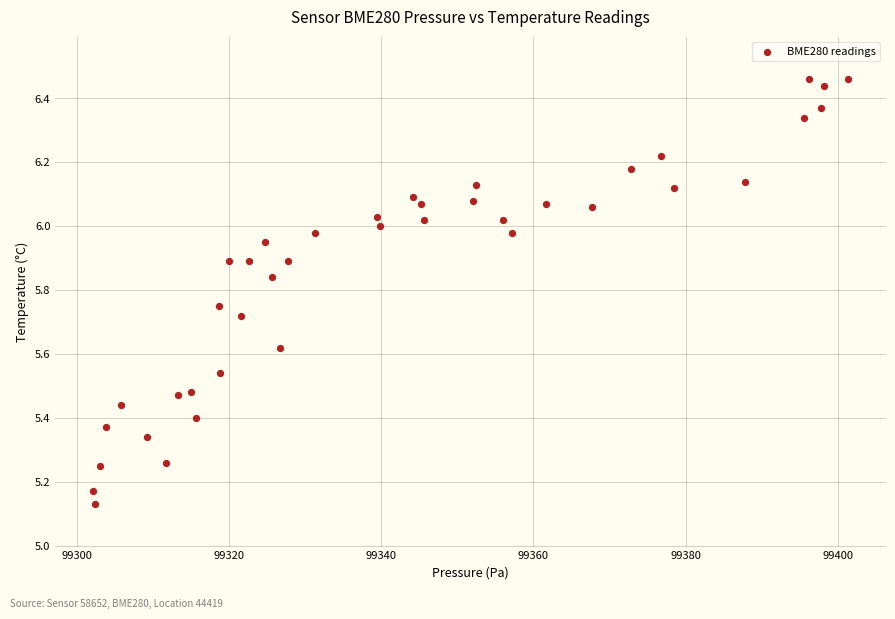

What is the range of X values (max minus min)?

99.2